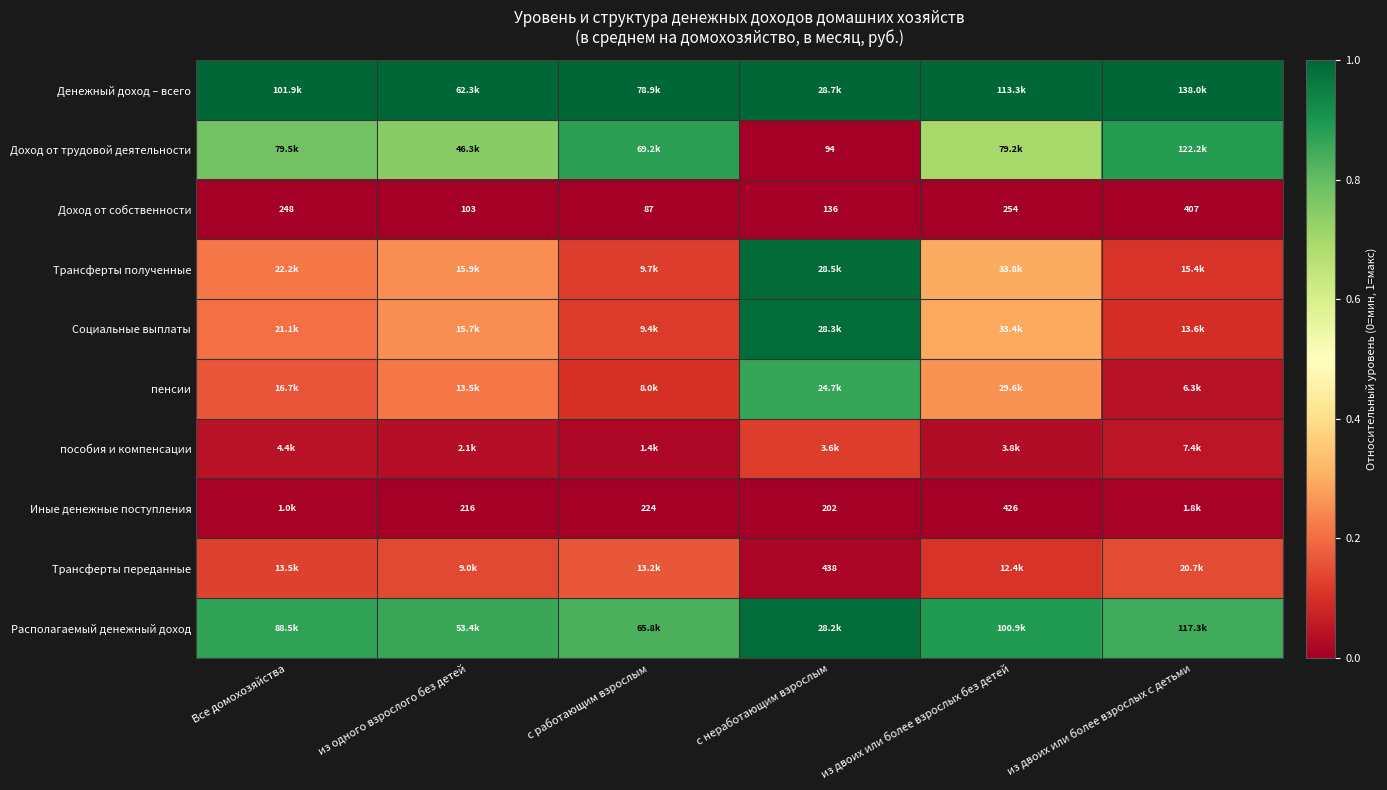

What is the spread (max minus min) of values at Все домохозяйства?

1.0